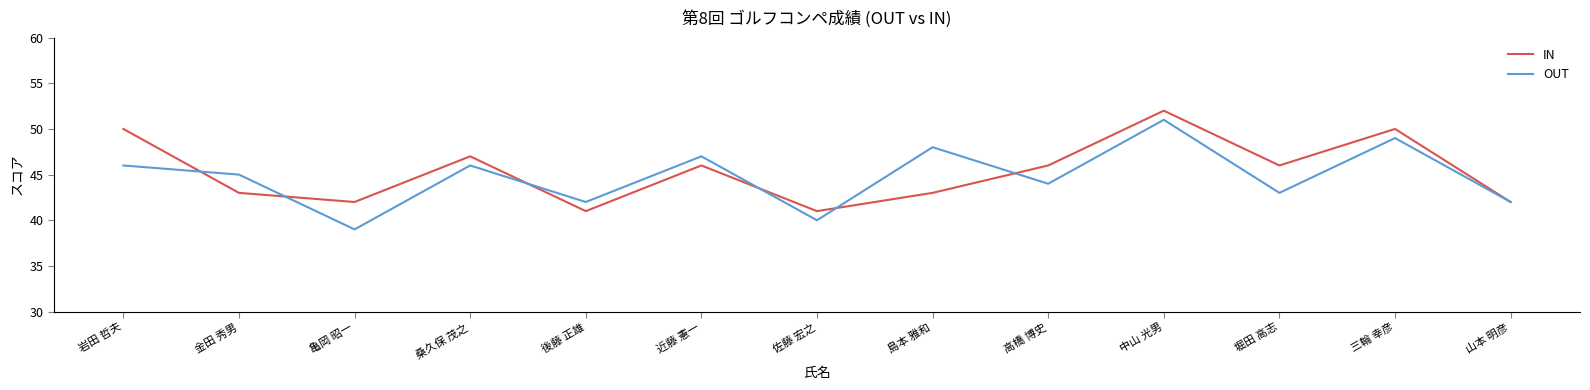

What is the average value of the IN series?

45